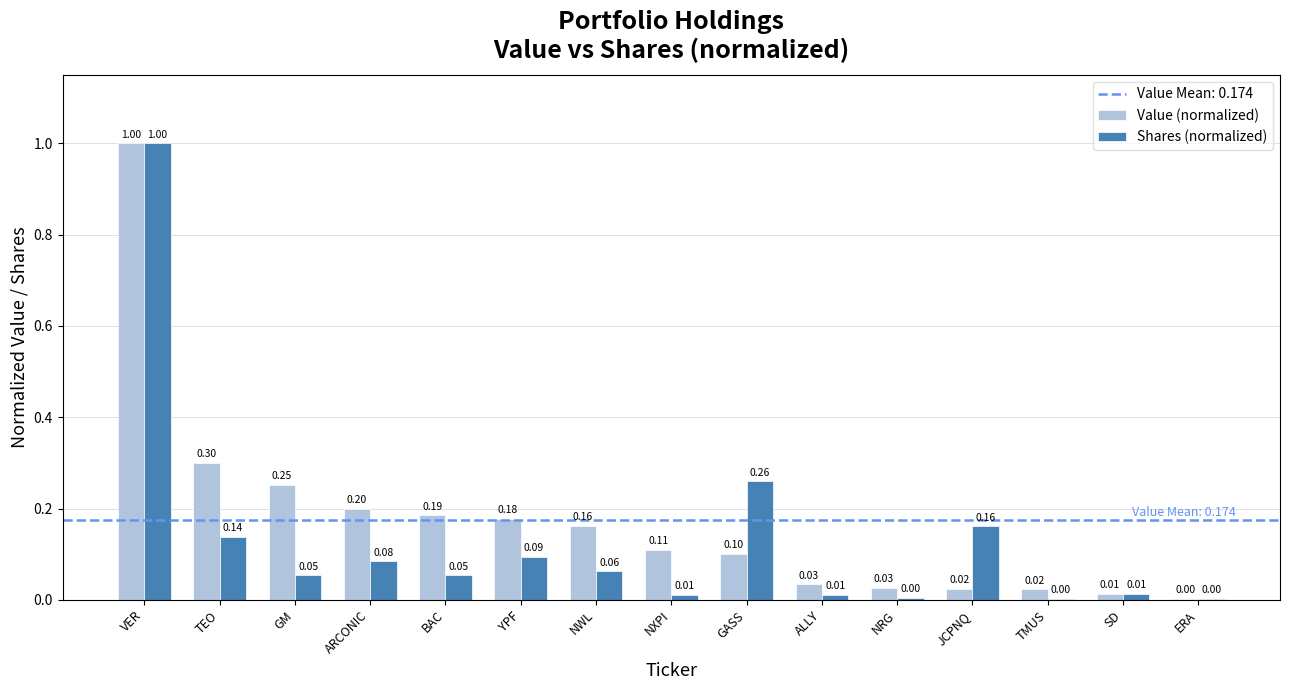

Is the value of Value (normalized) at ALLY greater than the value of Shares (normalized) at NXPI?

Yes